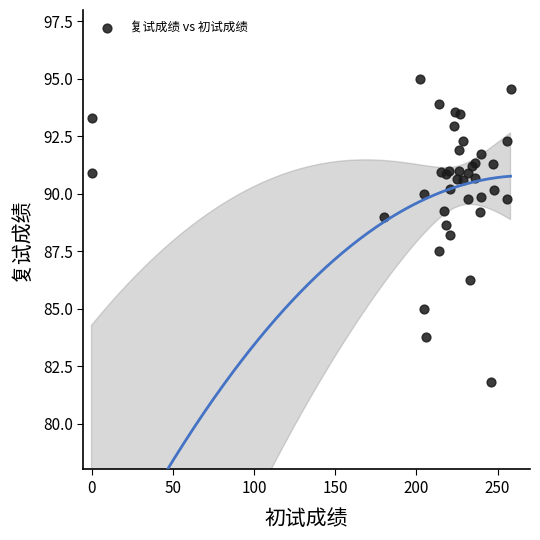

What Y value in the scatter plot is closest to 88?

88.2